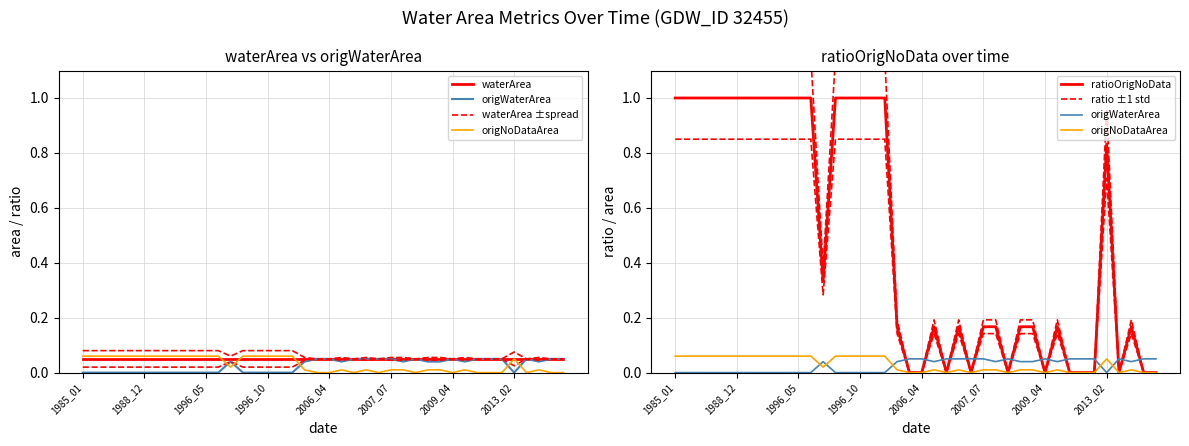

What is the highest value of the waterArea series?

0.1